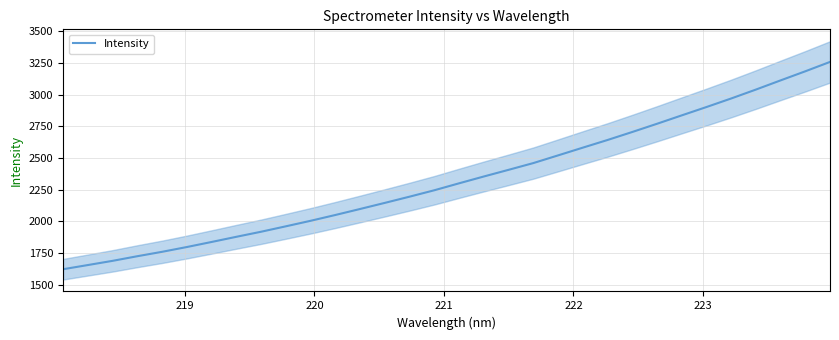

Reading left to right, extract all data points from this chart.

1623.9	1656.8	1689.9	1726.4	1761.1	1798.8	1838.7	1879.4	1919.3	1962.0	2005.5	2051.2	2098.6	2146.7	2195.6	2246.0	2300.8	2354.4	2406.9	2460.1	2520.6	2581.5	2641.9	2704.8	2769.5	2835.6	2901.3	2968.7	3038.8	3111.2	3182.8	3256.7